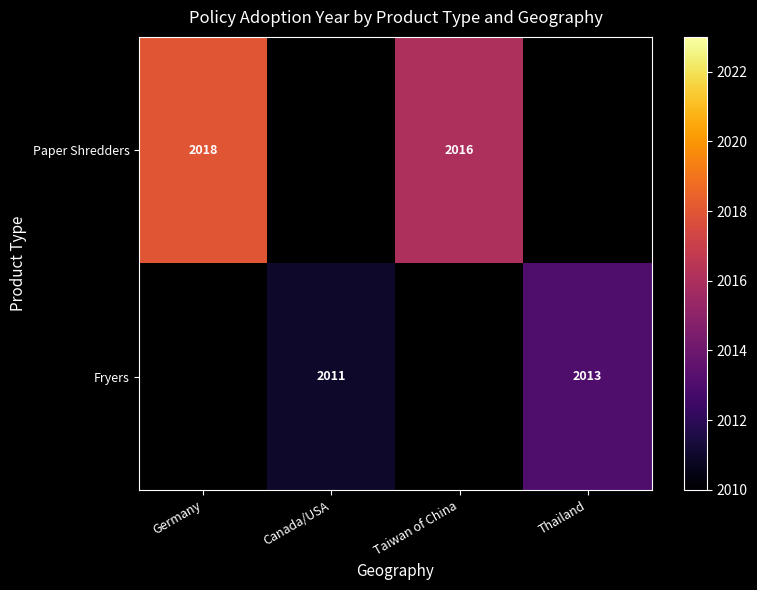

The value of Paper Shredders at Germany is 3318. True or false?

False